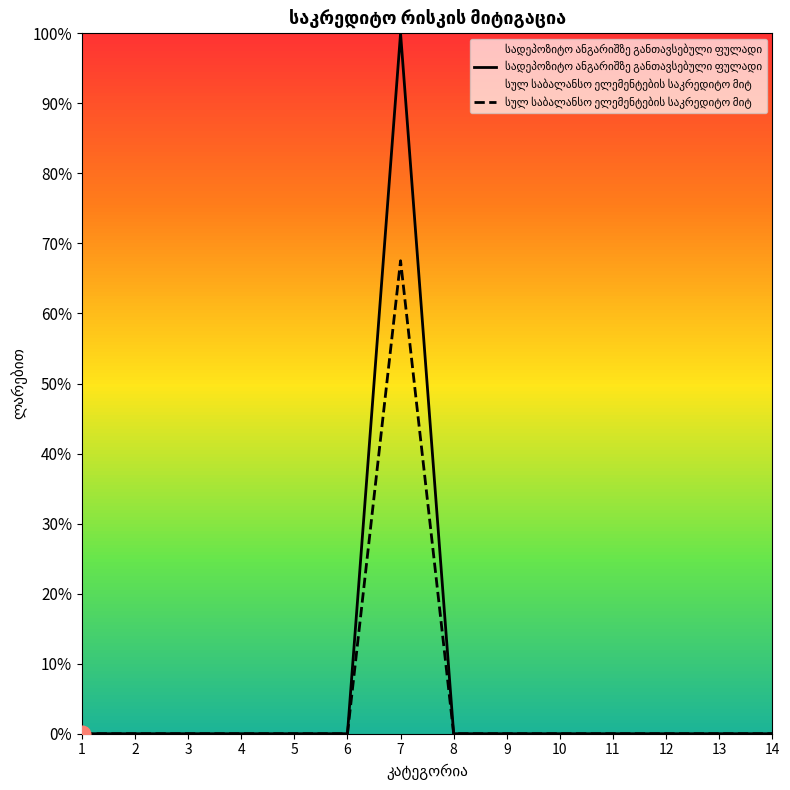

What are all the series names shown in the legend?

სადეპოზიტო ანგარიშზე განთავსებული ფულადი, სულ საბალანსო ელემენტების საკრედიტო მიტ